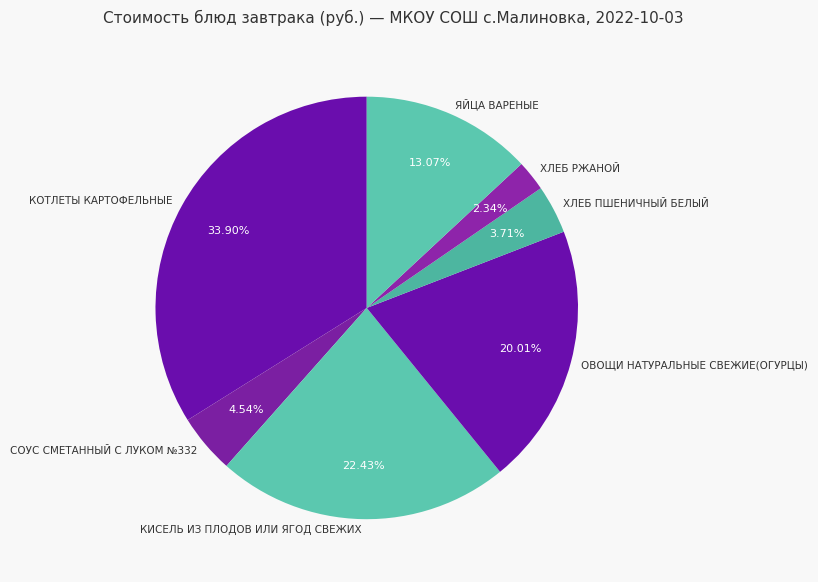

Which has a higher value, ХЛЕБ РЖАНОЙ or ОВОЩИ НАТУРАЛЬНЫЕ СВЕЖИЕ(ОГУРЦЫ)?

ОВОЩИ НАТУРАЛЬНЫЕ СВЕЖИЕ(ОГУРЦЫ)